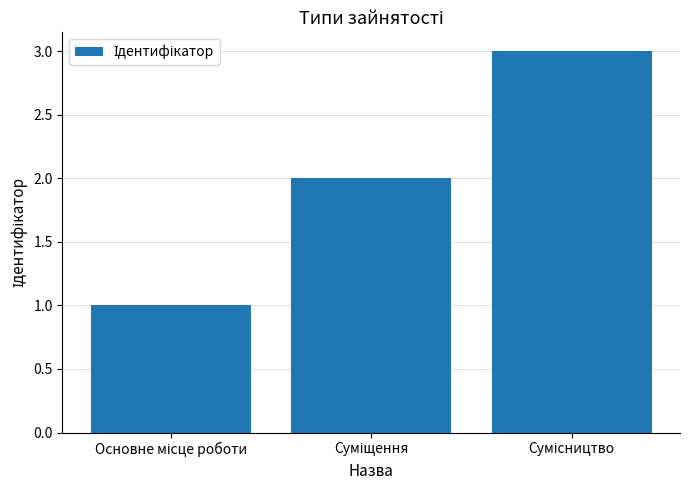

What is the sum of all values?

6